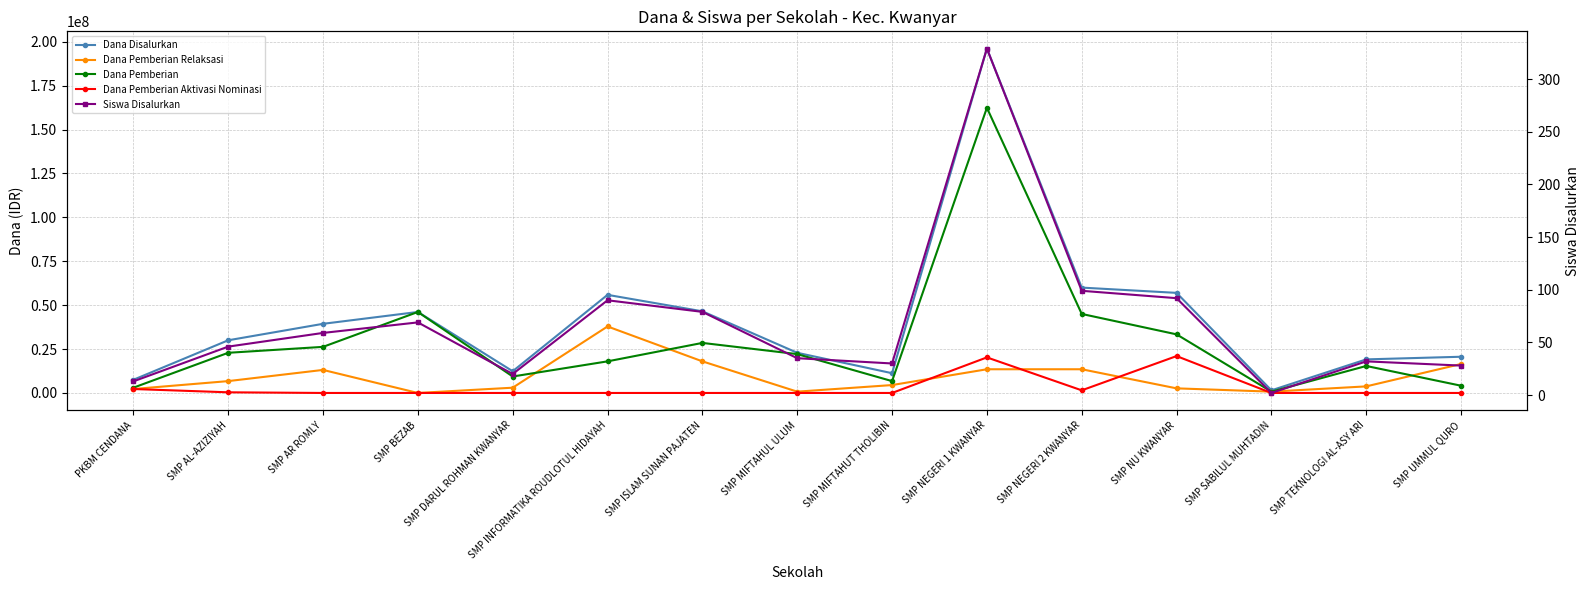

True or false: Dana Pemberian Relaksasi and Dana Disalurkan intersect in this chart.

False